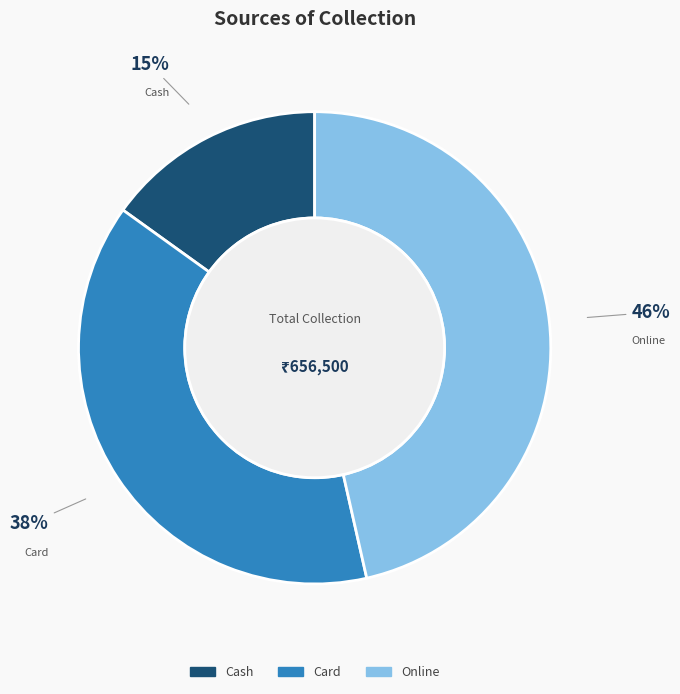

Does Cash represent more than half of the total?

No